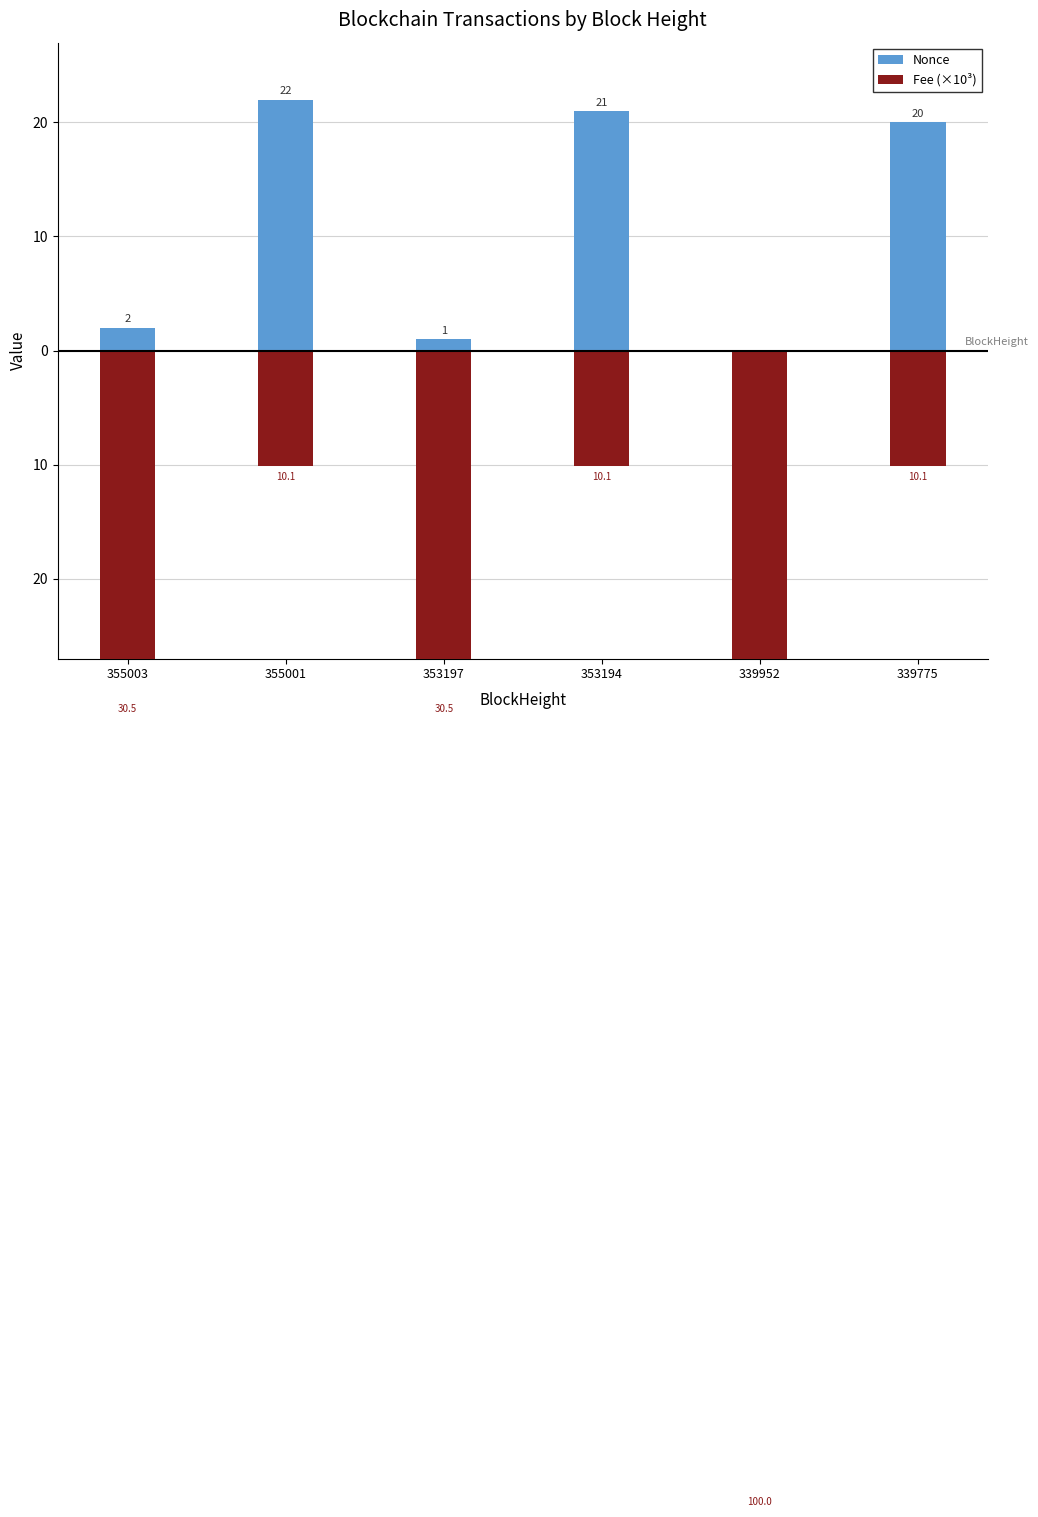

How many bars are there in total?

12